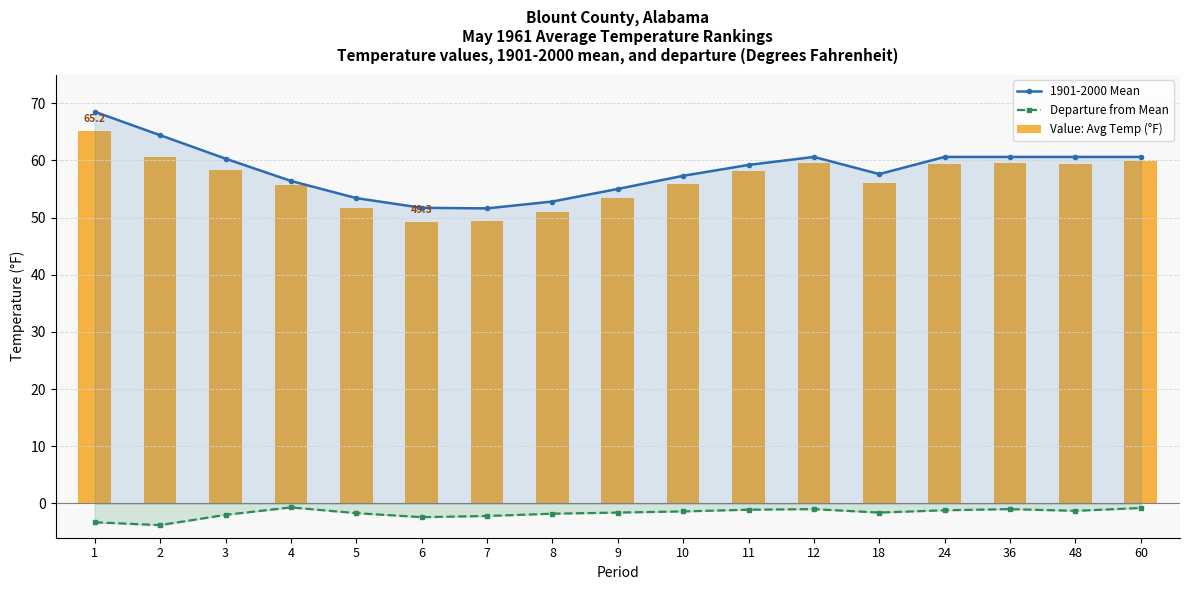

Is the value of 1901-2000 Mean at 36 greater than the value of Departure from Mean at 11?

Yes